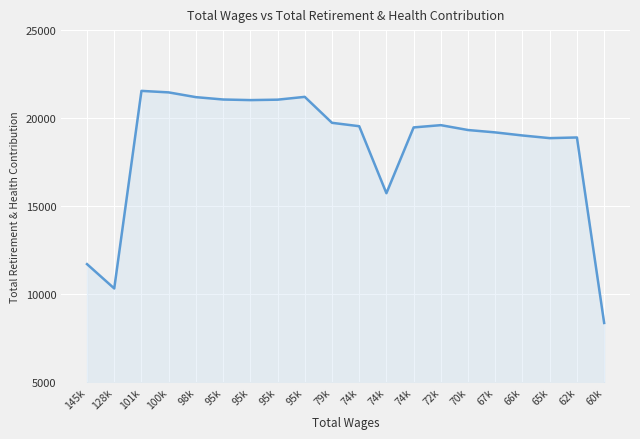

Reading left to right, list all the values displayed in this chart.

145k=11699	128k=10316	101k=21546	100k=21460	98k=21190	95k=21056	95k=21022	95k=21046	95k=21206	79k=19731	74k=19538	74k=15730	74k=19469	72k=19598	70k=19321	67k=19186	66k=19011	65k=18860	62k=18898	60k=8355